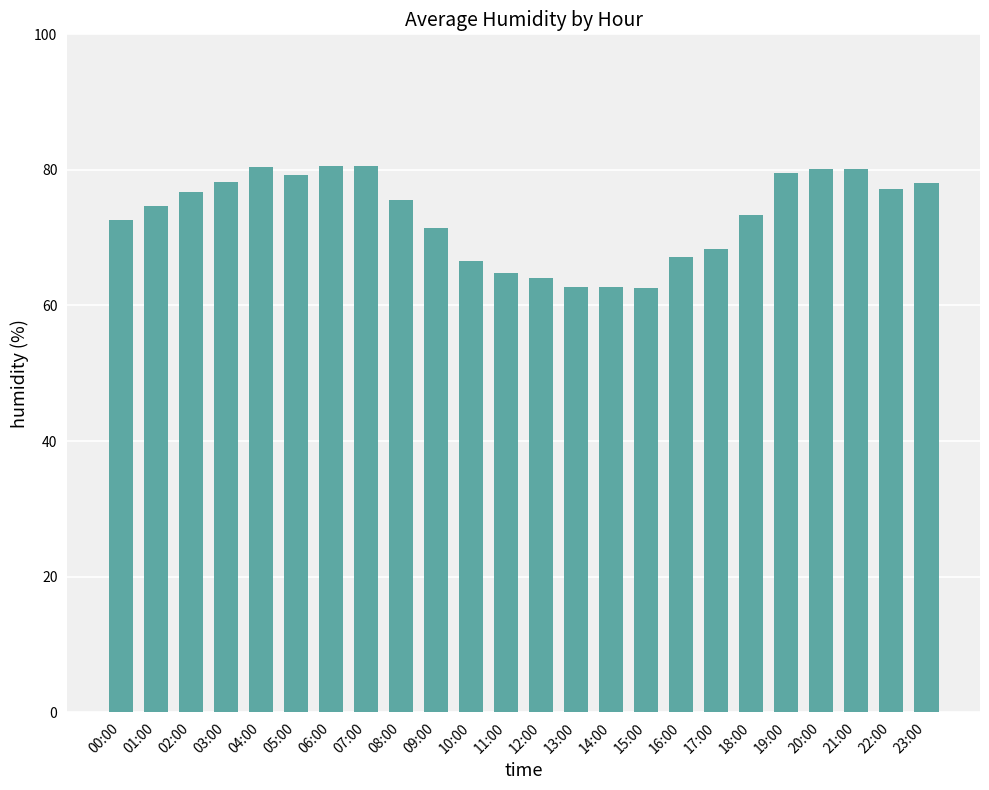

What is the maximum value shown in the chart?

80.6